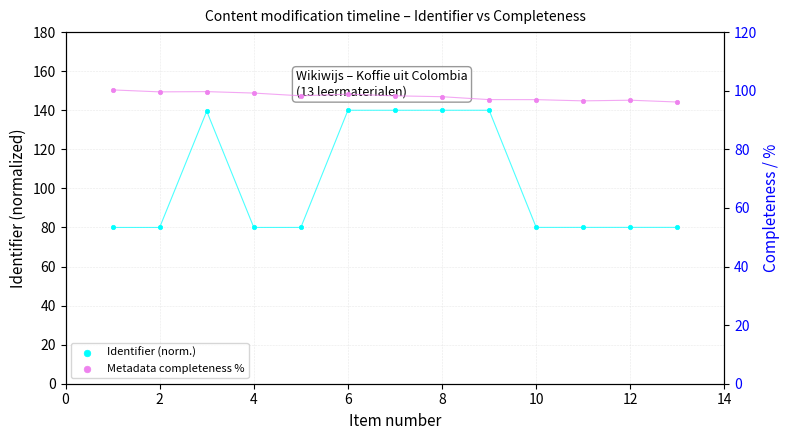

At how many categories does at least one series exceed 91?

13